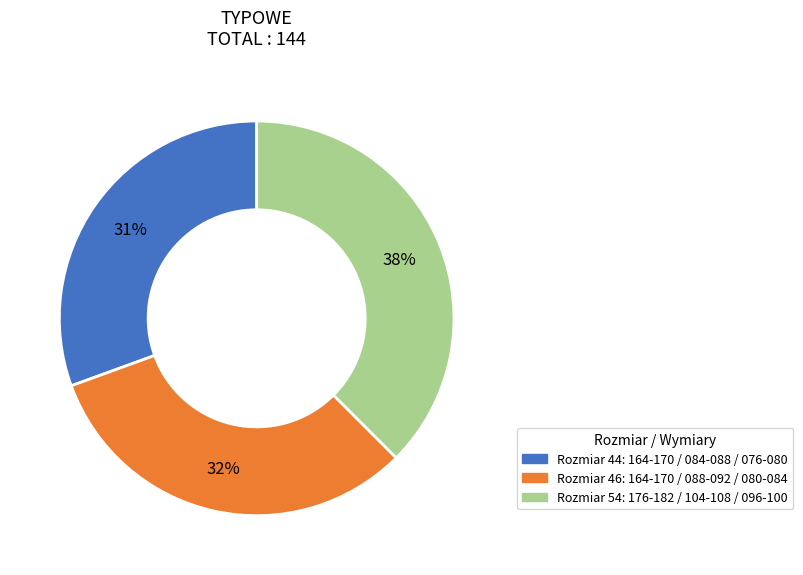

Is there a majority slice in this chart?

No